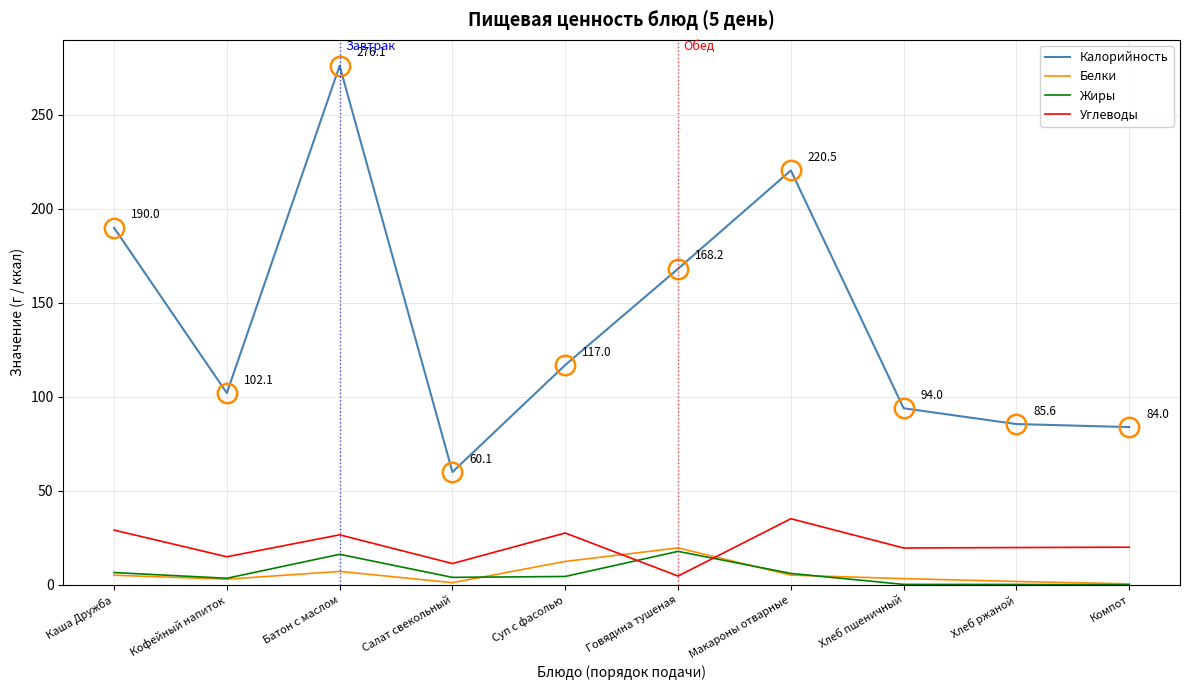

Which series changed the most between Кофейный напиток and Суп с фасолью?

Калорийность